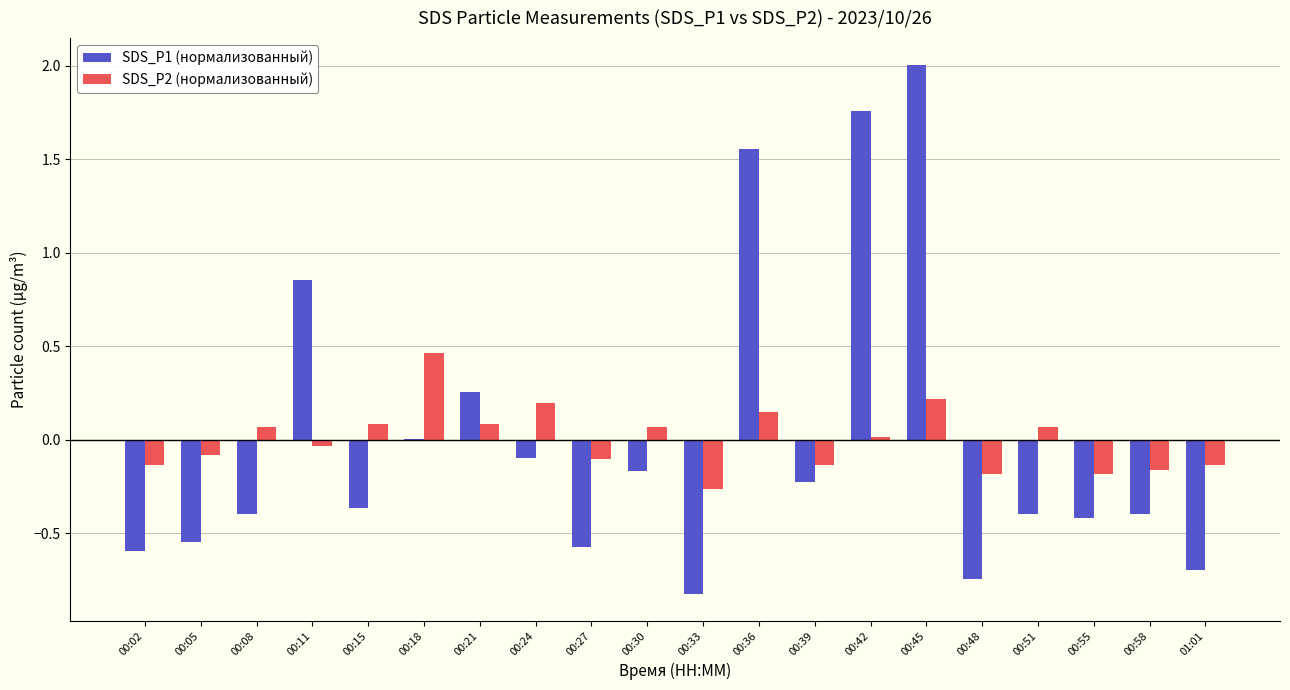

How many data points does each series have?

20